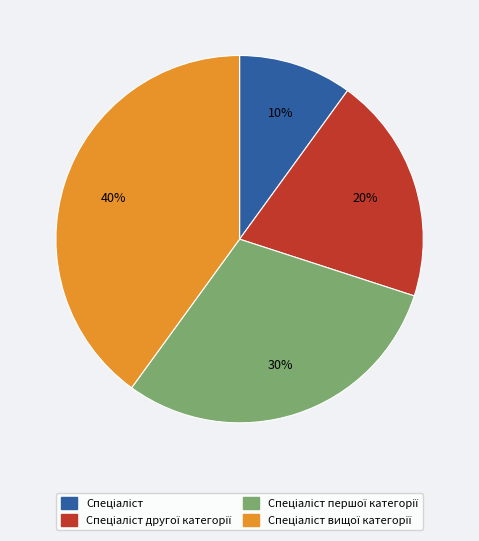

Is there a majority slice in this chart?

No